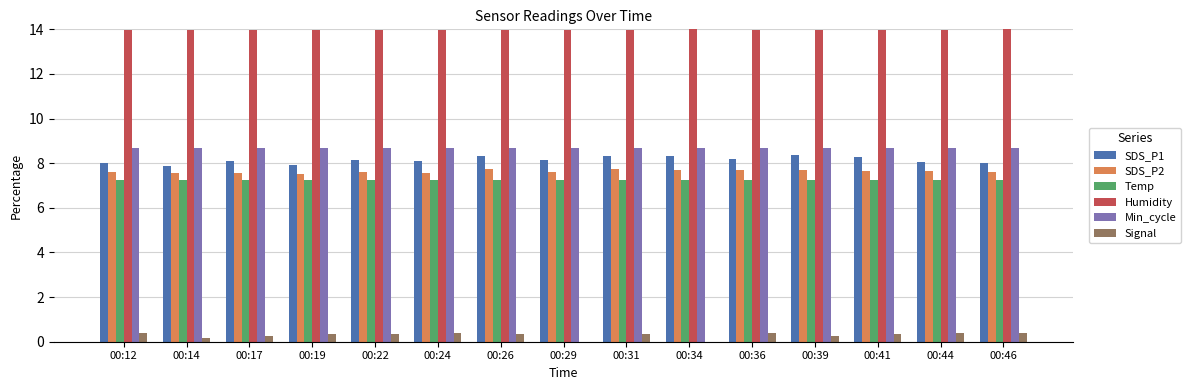

What is the sum of the SDS_P1 values at 00:36 and 00:31?

16.5